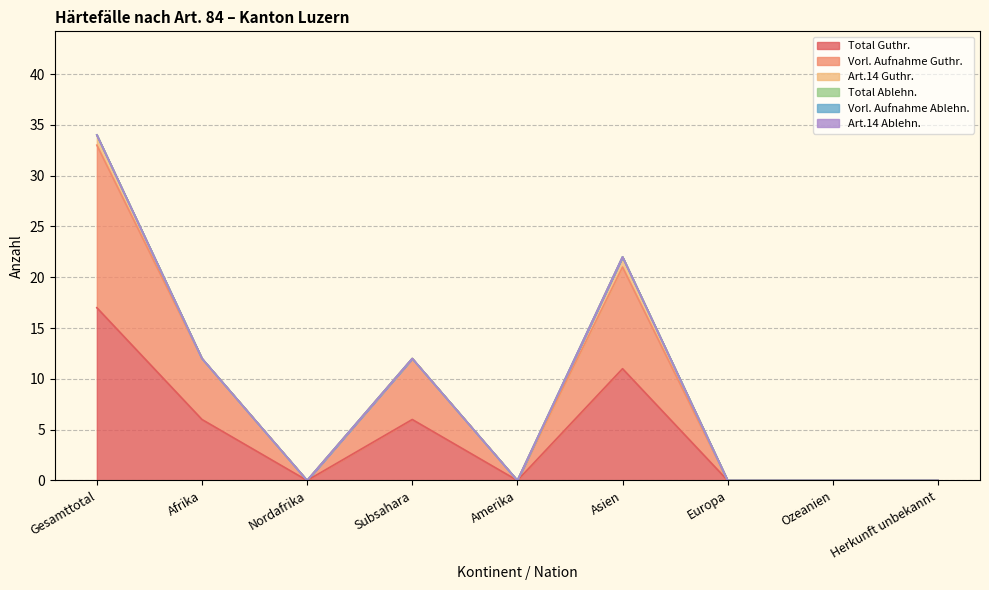

At which category is the sum across all series the highest?

Gesamttotal